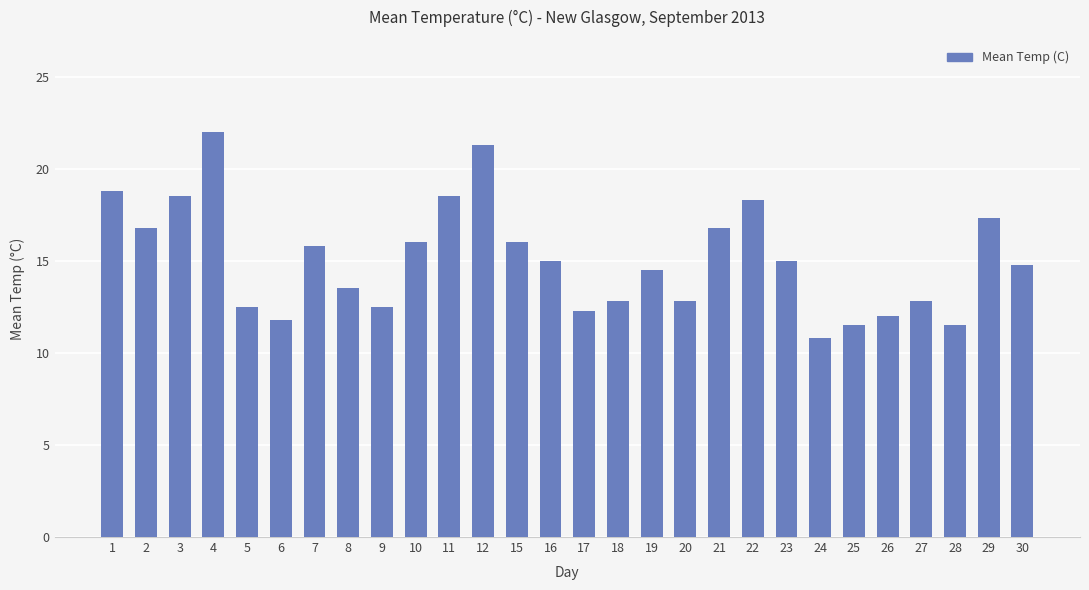

Reading left to right, list all the values displayed in this chart.

18.8	16.8	18.5	22.0	12.5	11.8	15.8	13.5	12.5	16.0	18.5	21.3	16.0	15.0	12.3	12.8	14.5	12.8	16.8	18.3	15.0	10.8	11.5	12.0	12.8	11.5	17.3	14.8